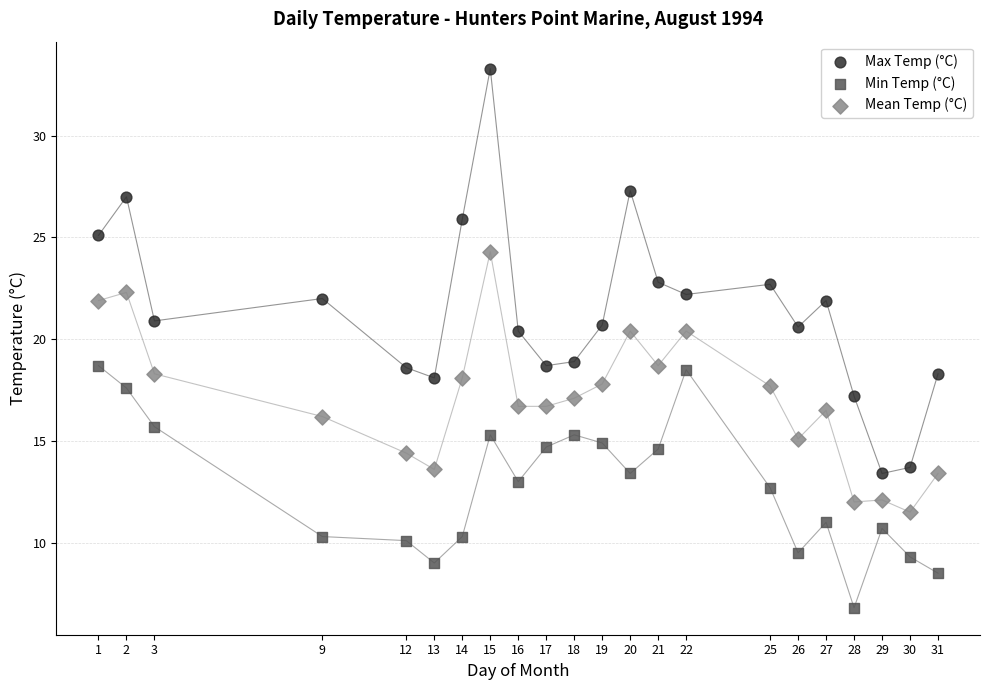

Which series has the largest Y range (max minus min)?

Max Temp (°C)